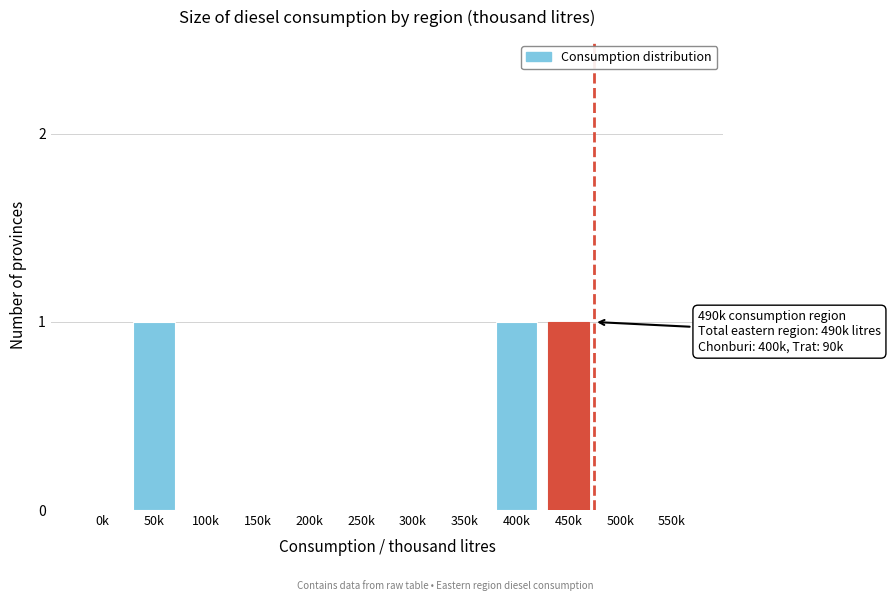

Reading left to right, list all the values displayed in this chart.

0k=0	50k=1	100k=0	150k=0	200k=0	250k=0	300k=0	350k=0	400k=1	450k=1	500k=0	550k=0